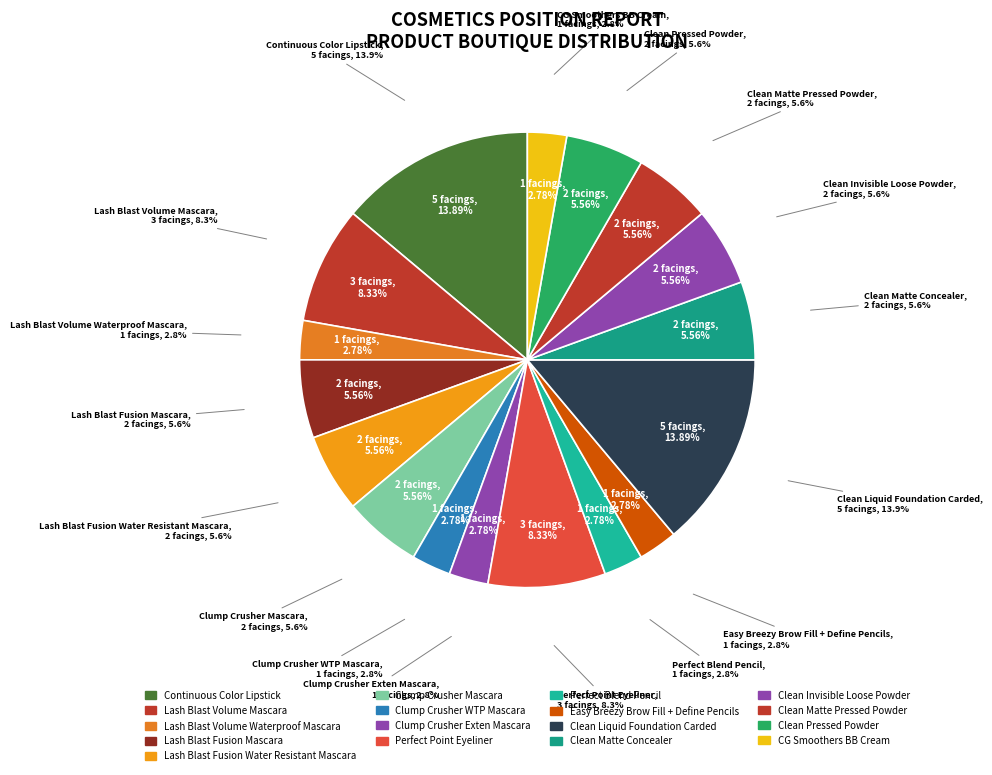

Is it true that Clean Invisible Loose Powder is 6% of the pie?

True